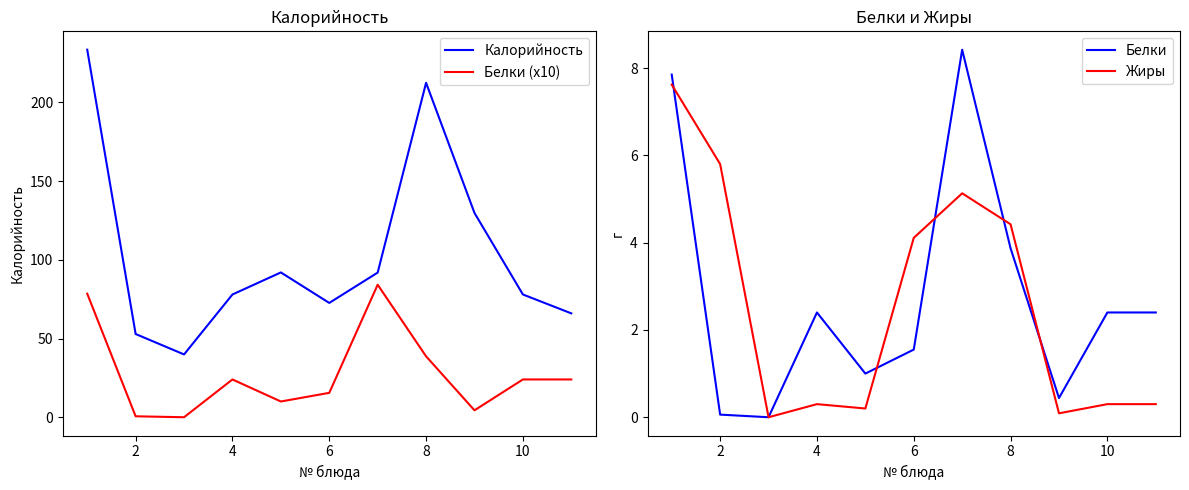

What is the highest value of the Калорийность series?

233.5